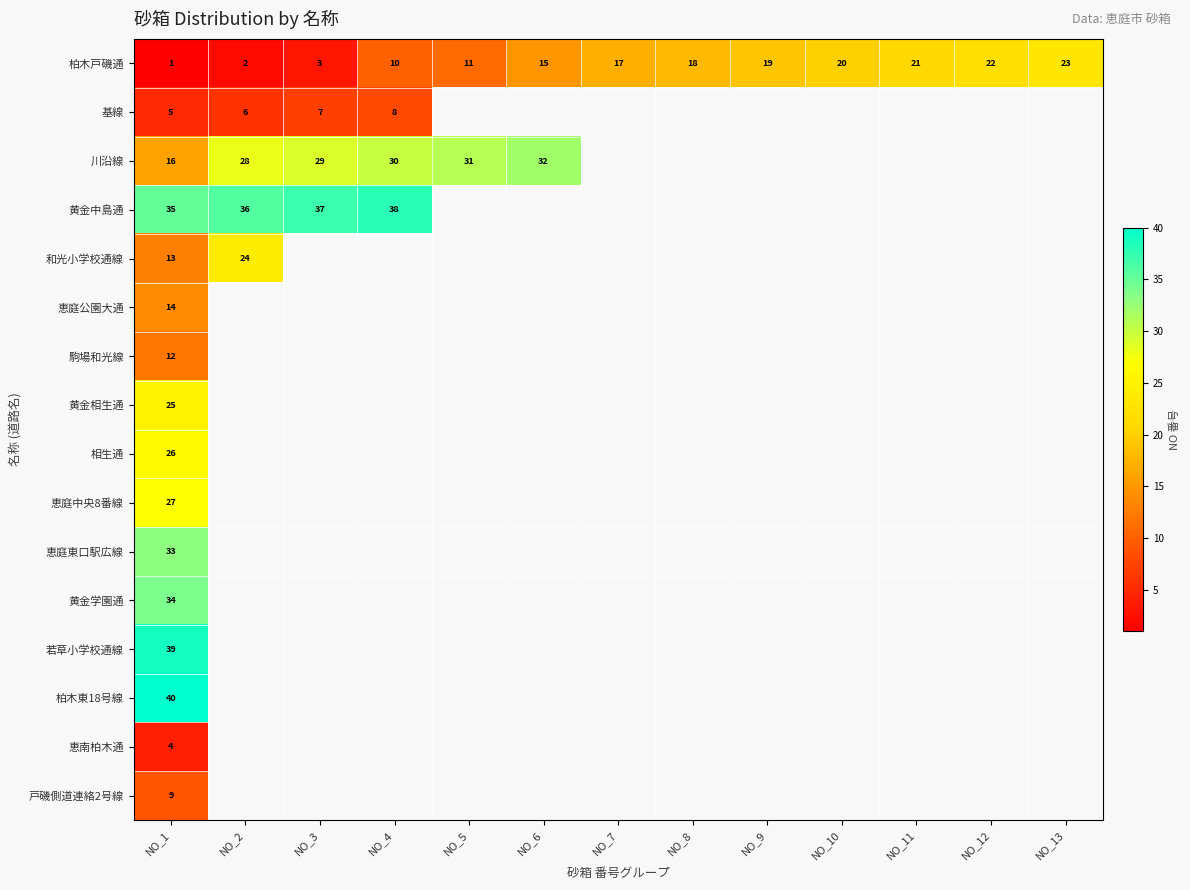

At which category is the sum across all series the highest?

NO_1